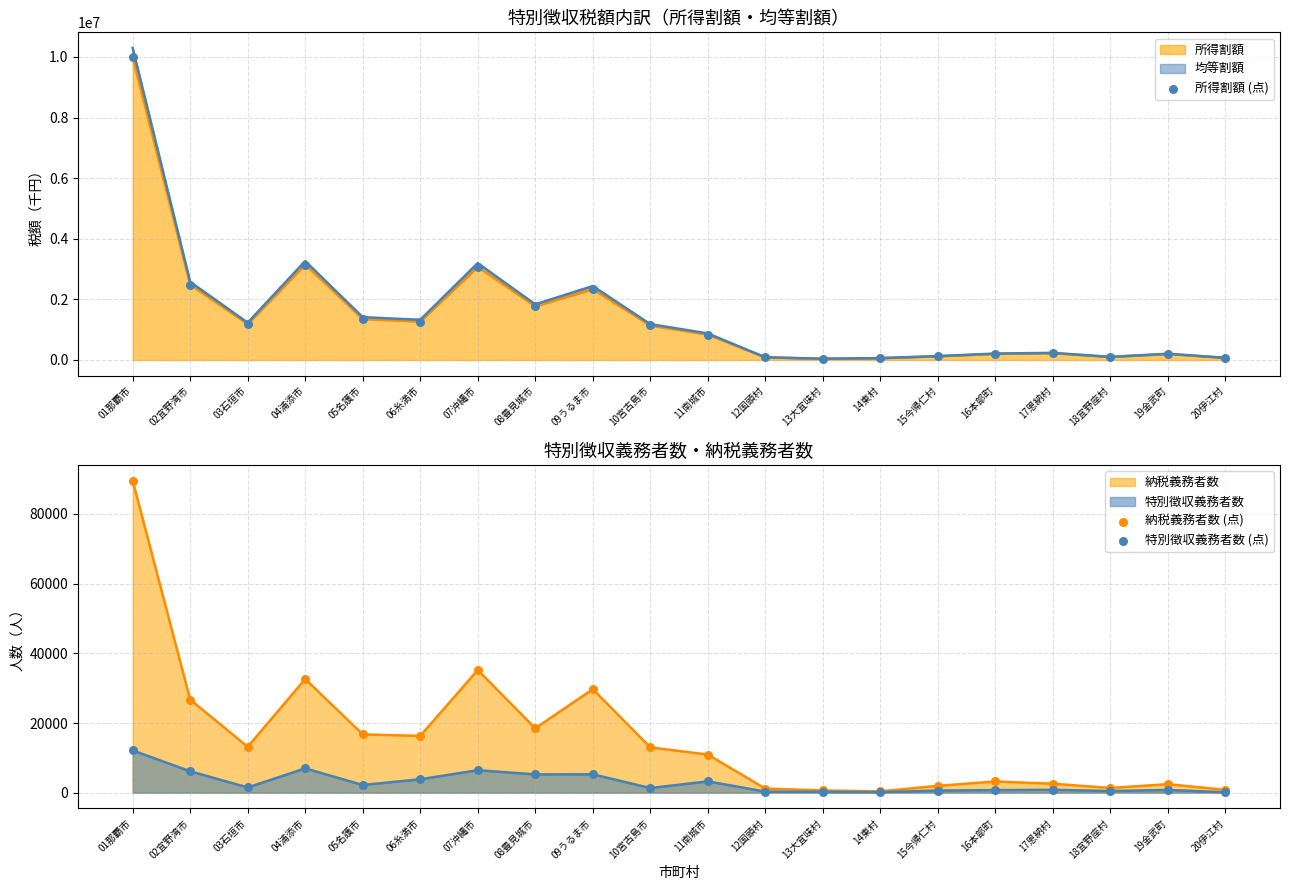

Which series has the widest spread of Y values?

所得割額 (点)